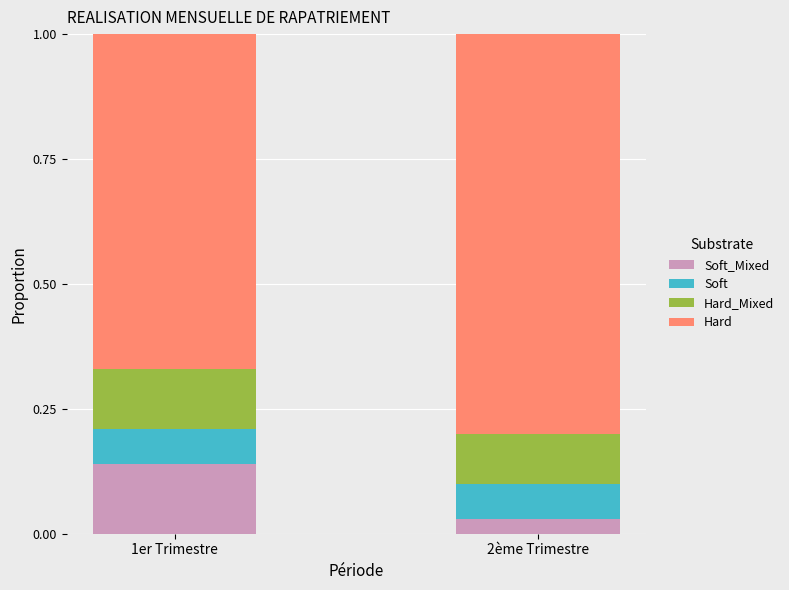

Which series changed the most between 1er Trimestre and 2ème Trimestre?

Hard